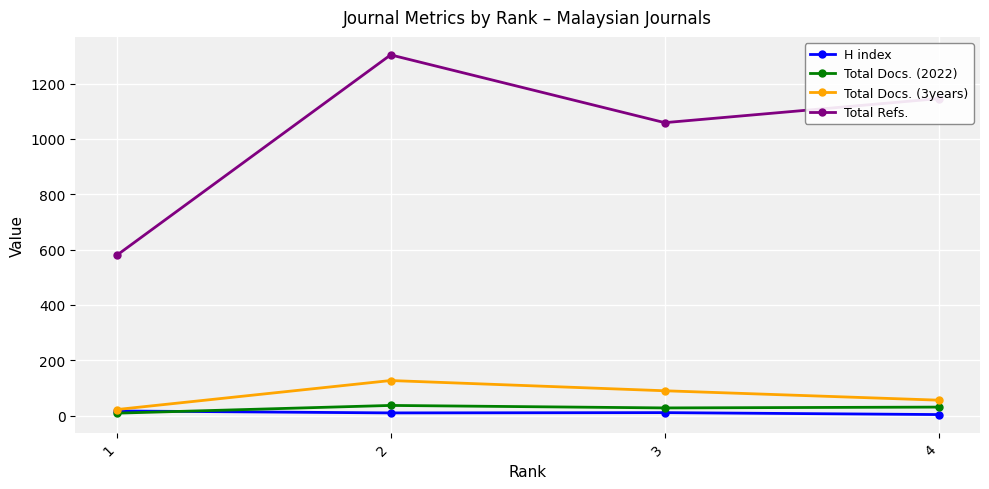

Count the number of data series in this chart.

4